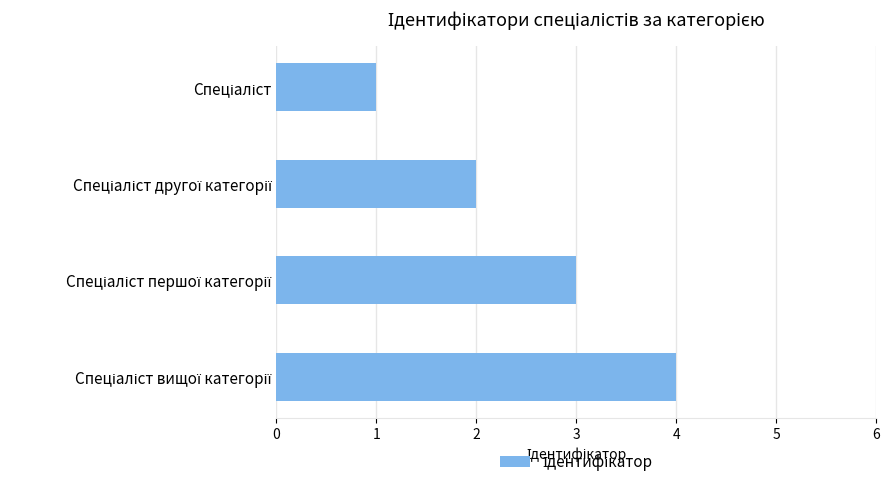

What is the sum of all values?

10